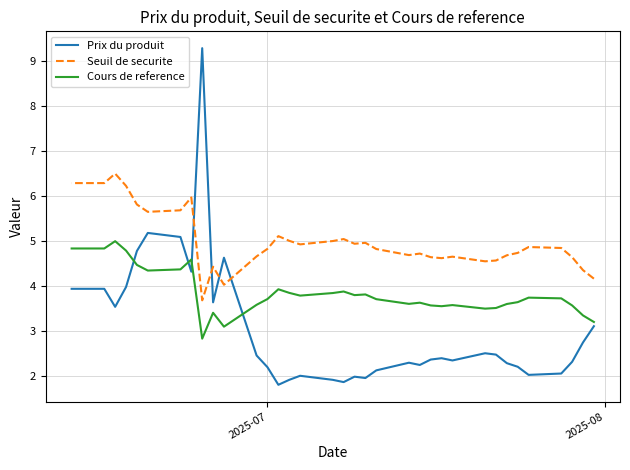

Does the chart display data point markers on the line(s)?

No